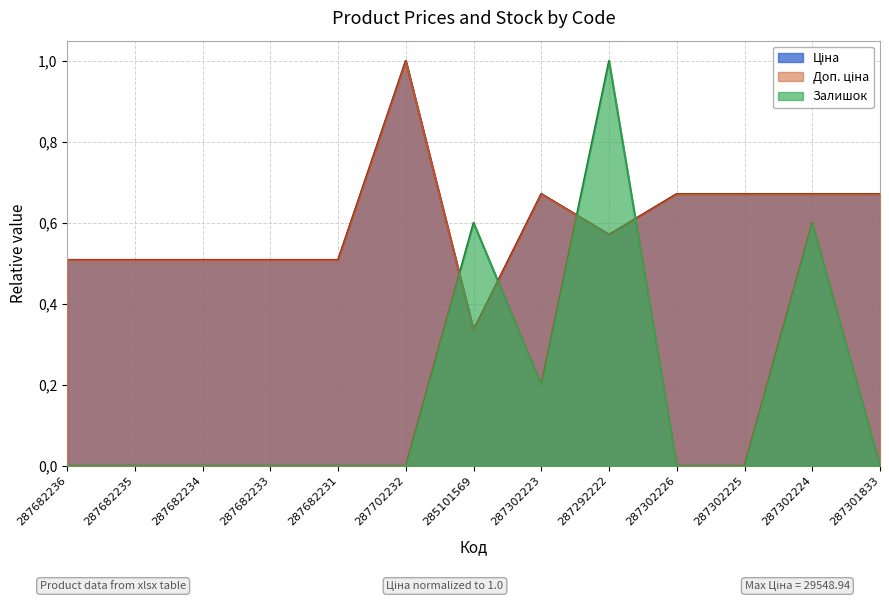

What is the average value of the Залишок series?

0.2